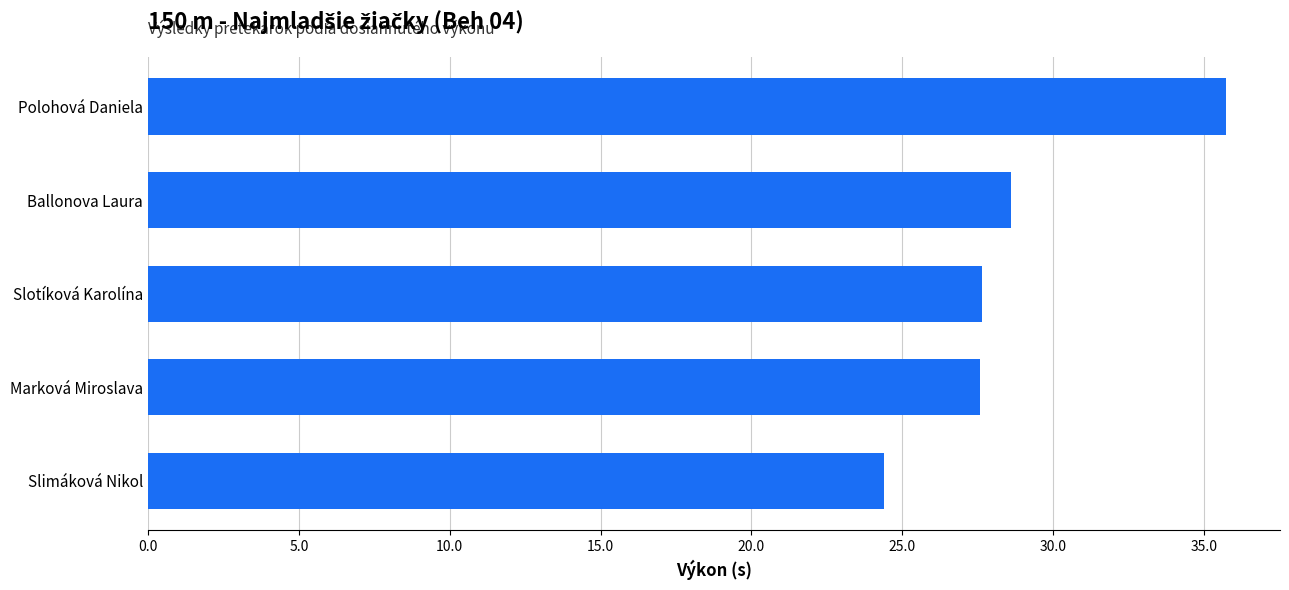

The value at Polohová Daniela is 35.7. True or false?

True